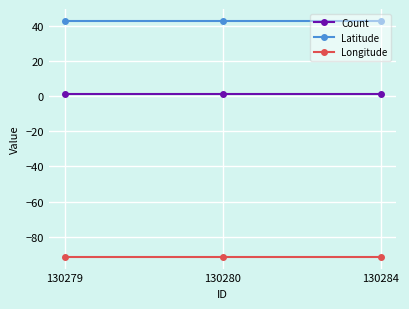

What is the greatest value displayed?

42.7